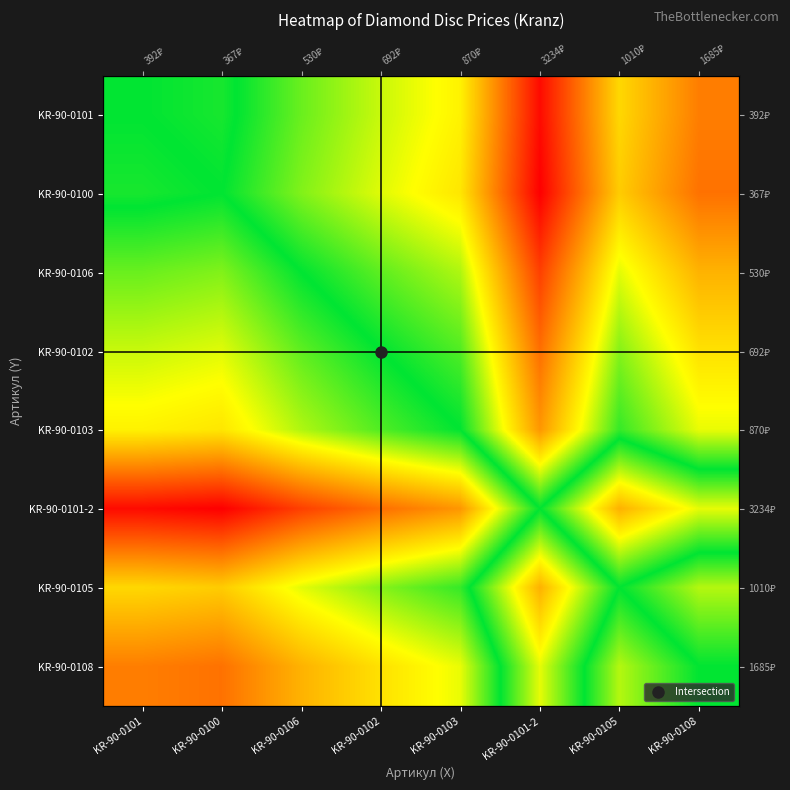

Rank the series at KR-90-0108 from lowest to highest value.

KR-90-0100, KR-90-0101, KR-90-0106, KR-90-0102, KR-90-0103, KR-90-0105, KR-90-0108, KR-90-0101-2